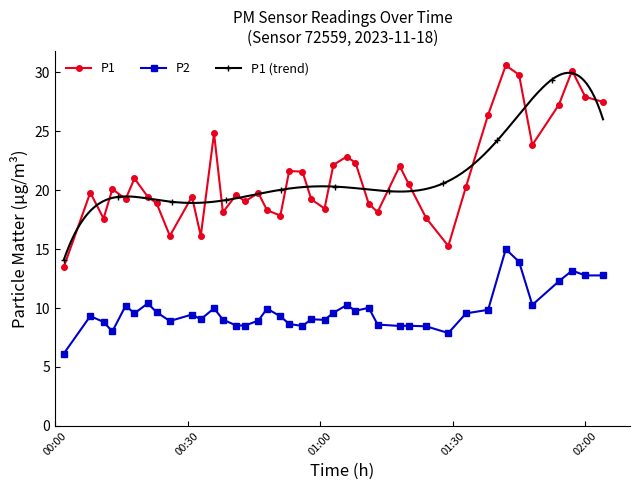

What is the value of the P1 point at the 21st from the left?

19.2